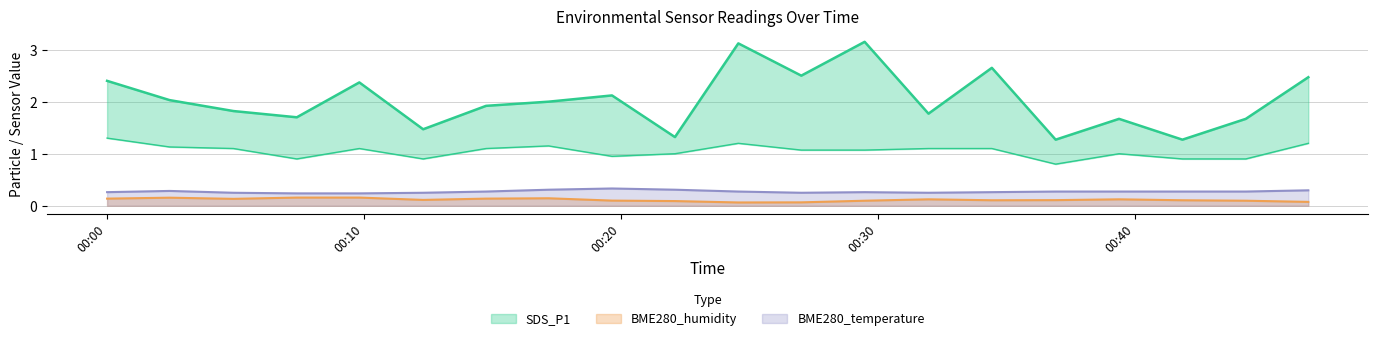

True or false: BME280_temperature and BME280_humidity cross at least once.

False